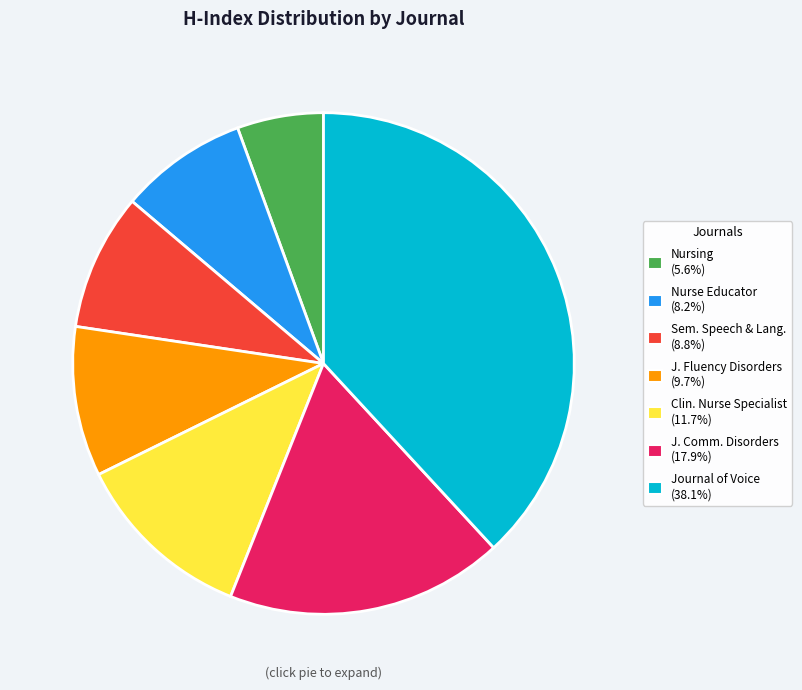

Count the number of slices in the pie.

7